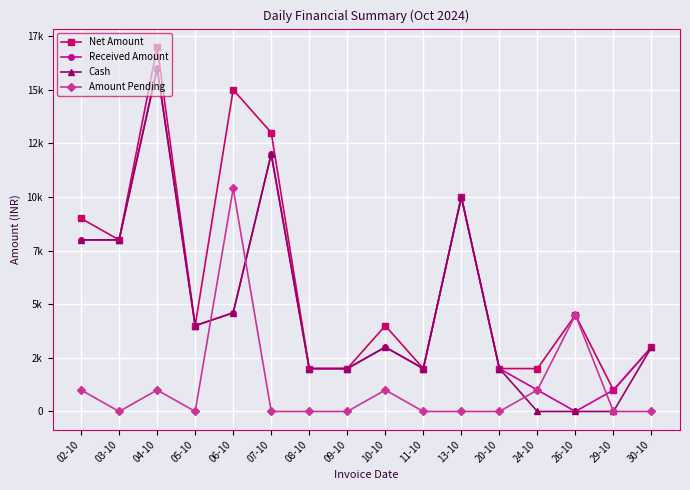

What is the approximate value of Cash at 20-10, to the nearest 100?

2000